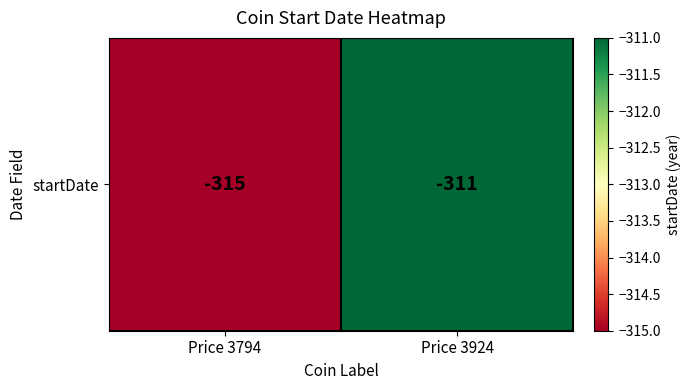

At which category does the chart reach its minimum across all series?

Price 3794